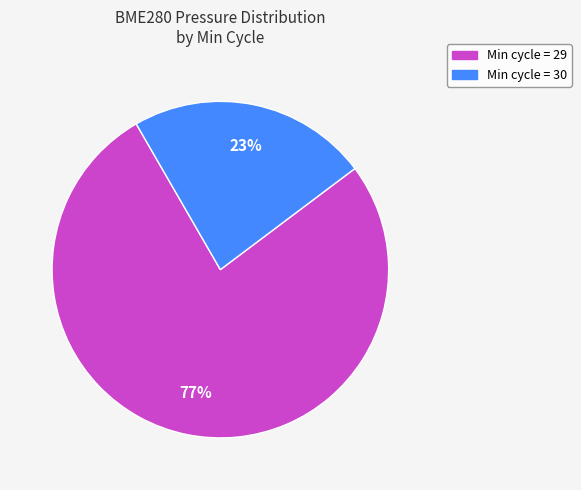

To the nearest percent, what is the average slice percentage?

50%